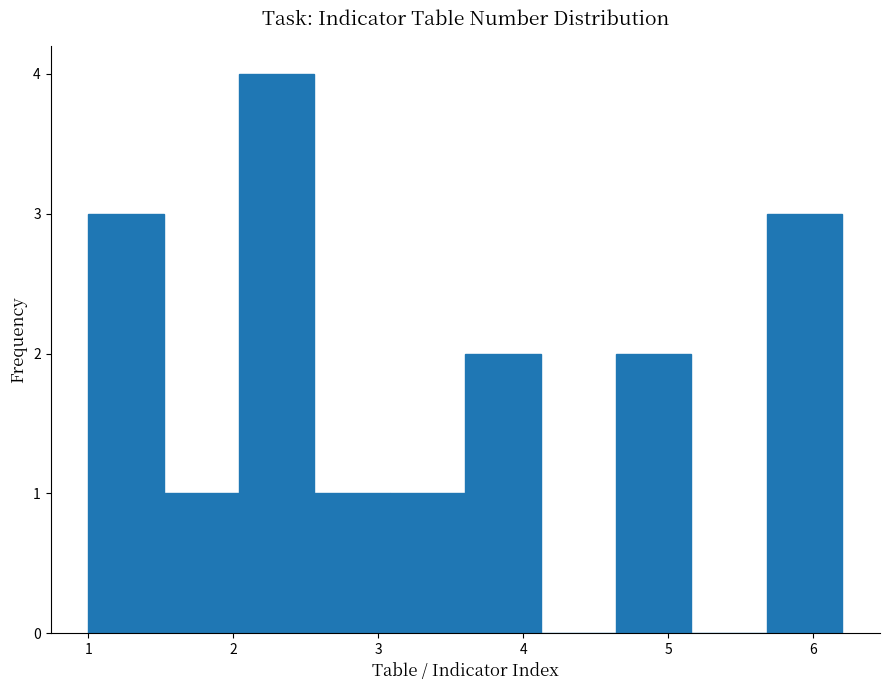

Reading left to right, list every bar in this chart as the range it spans on the x-axis followed by its height. Neither the bar edges nor the heights are printed on the chart, so give them approximately, as read against the axes.

1.00 to 1.52: 3
1.52 to 2.04: 1
2.04 to 2.56: 4
2.56 to 3.08: 1
3.08 to 3.60: 1
3.60 to 4.12: 2
4.12 to 4.64: 0
4.64 to 5.16: 2
5.16 to 5.68: 0
5.68 to 6.20: 3